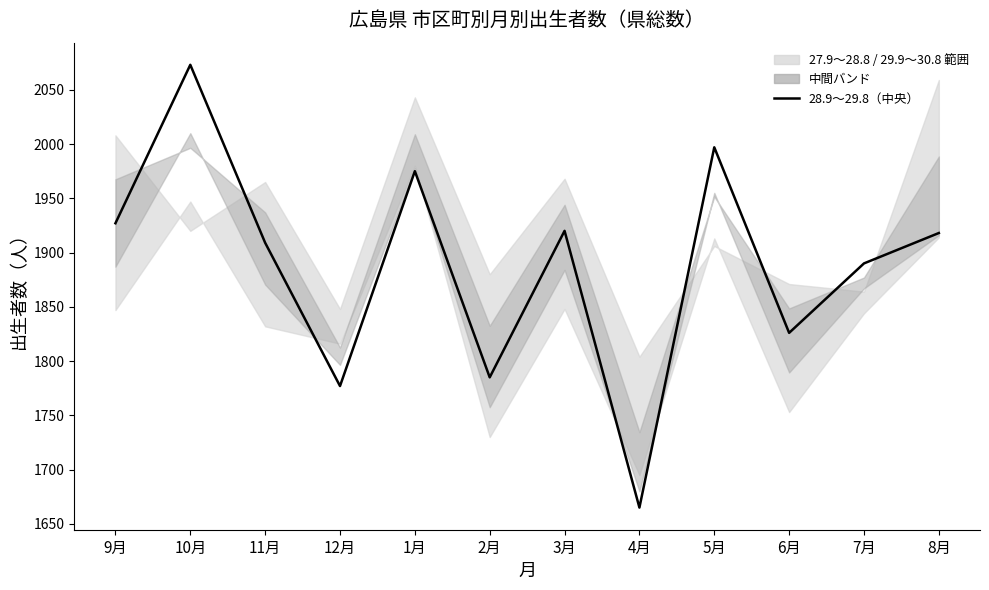

What is the difference between the maximum and minimum values?

408